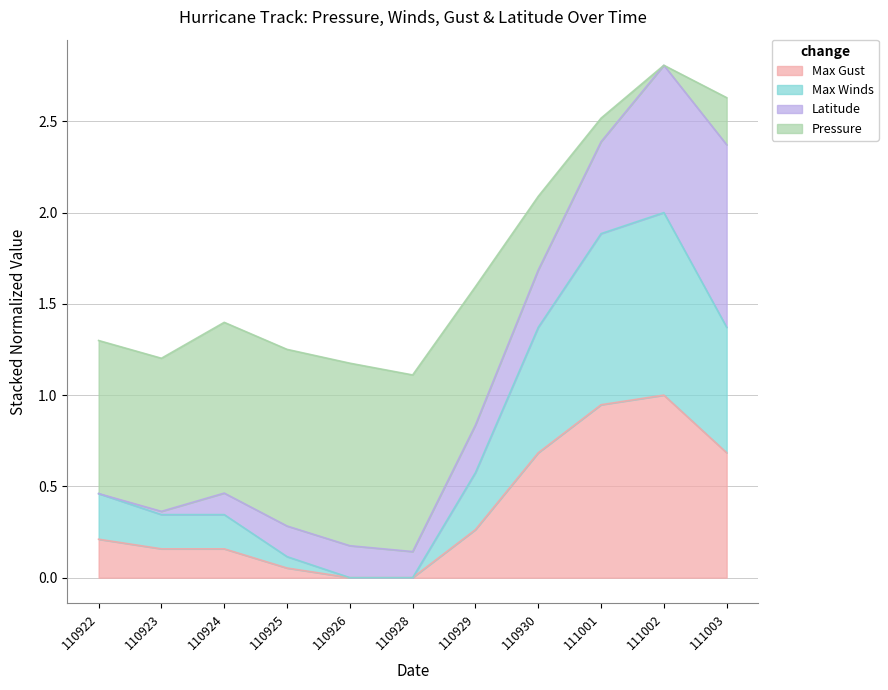

Is it true that Max Gust equals 0.7 at 111003?

True